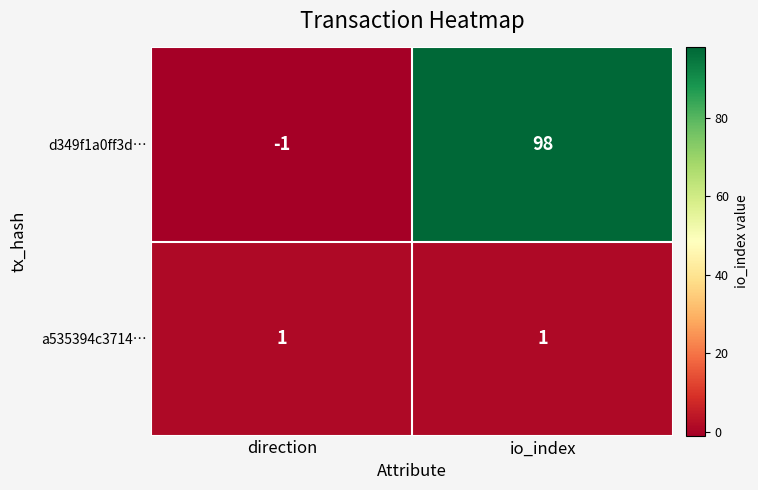

What value does the d349f1a0ff3d… series have at io_index?

98